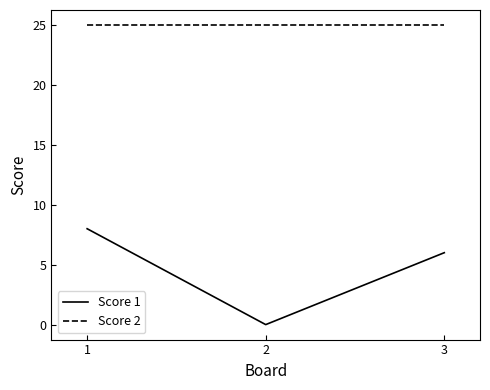

Reading left to right, list all the values displayed in this chart.

Score 1: 1=8	2=0	3=6
Score 2: 1=25	2=25	3=25